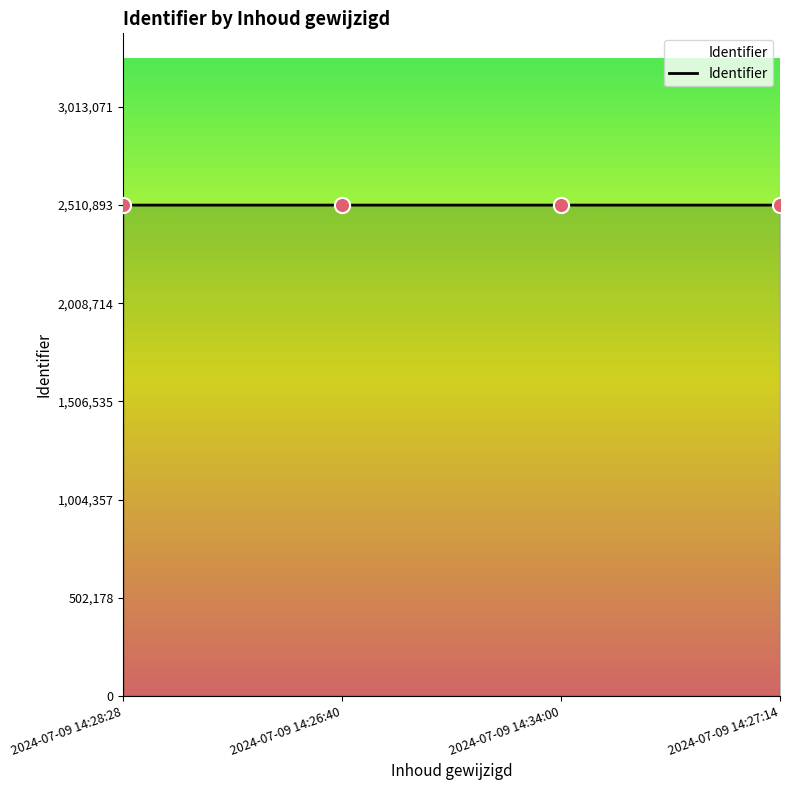

What is the change in value from 2024-07-09 14:34:00 to 2024-07-09 14:27:14?

+5